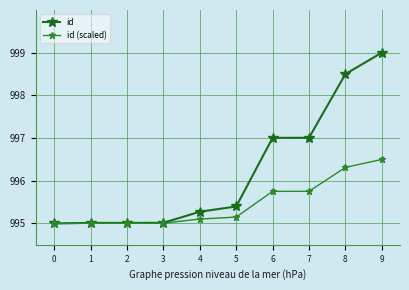

At how many categories does at least one series exceed 995?

9